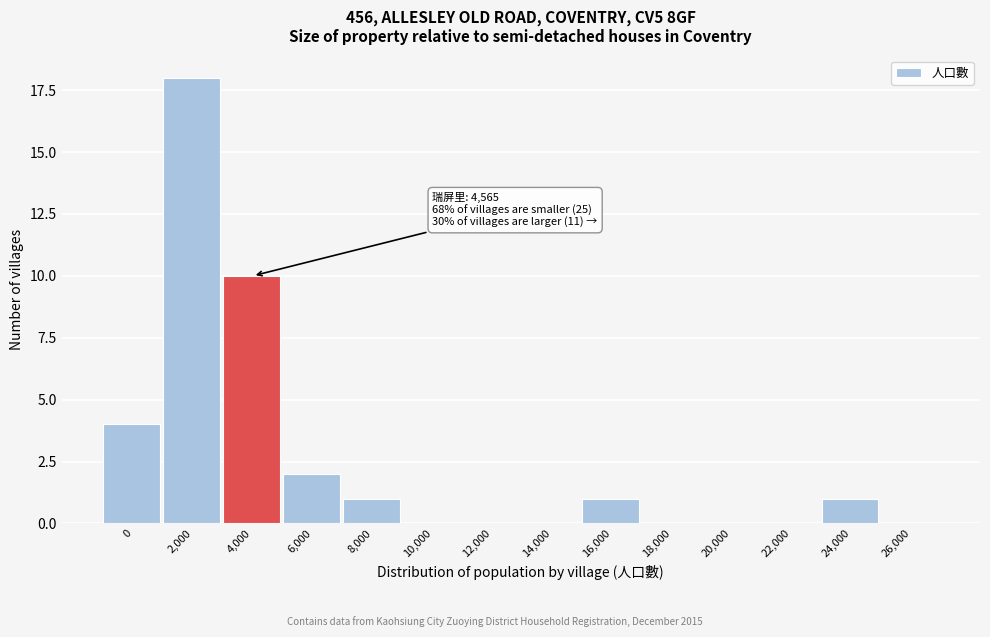

Reading right to left, extract all data points from this chart.

26,000=0	24,000=1	22,000=0	20,000=0	18,000=0	16,000=1	14,000=0	12,000=0	10,000=0	8,000=1	6,000=2	4,000=10	2,000=18	0=4